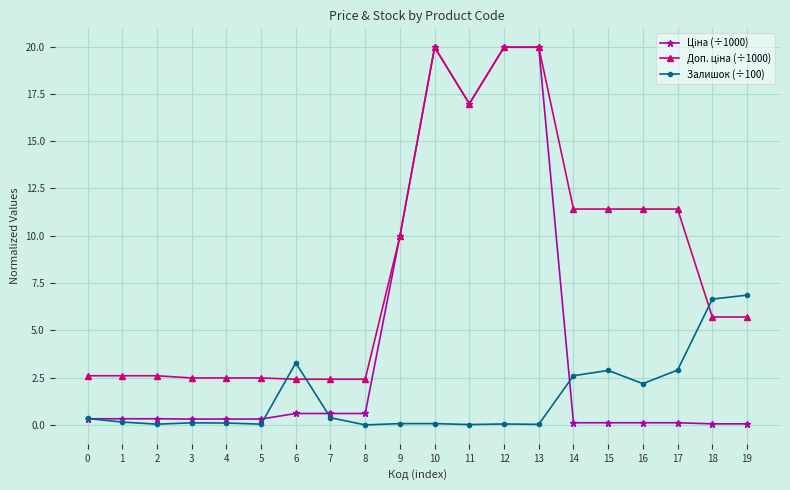

How many data points does each series have?

20